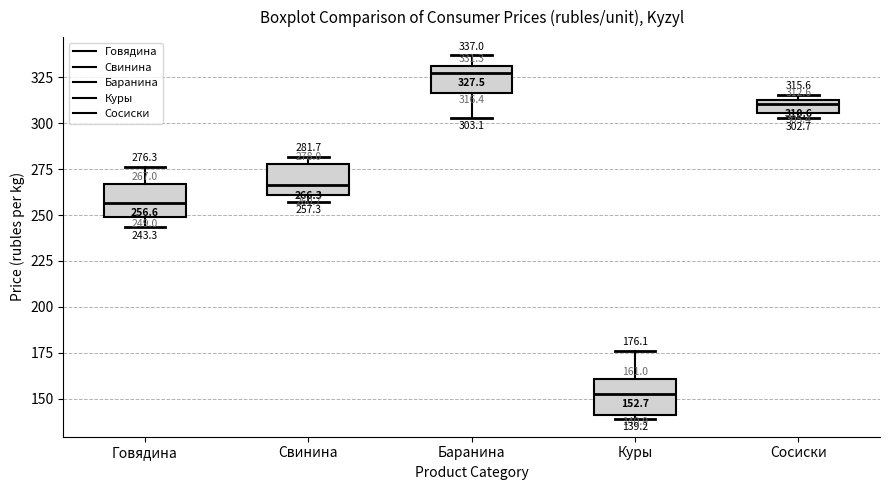

Which box's median line is the highest?

Баранина